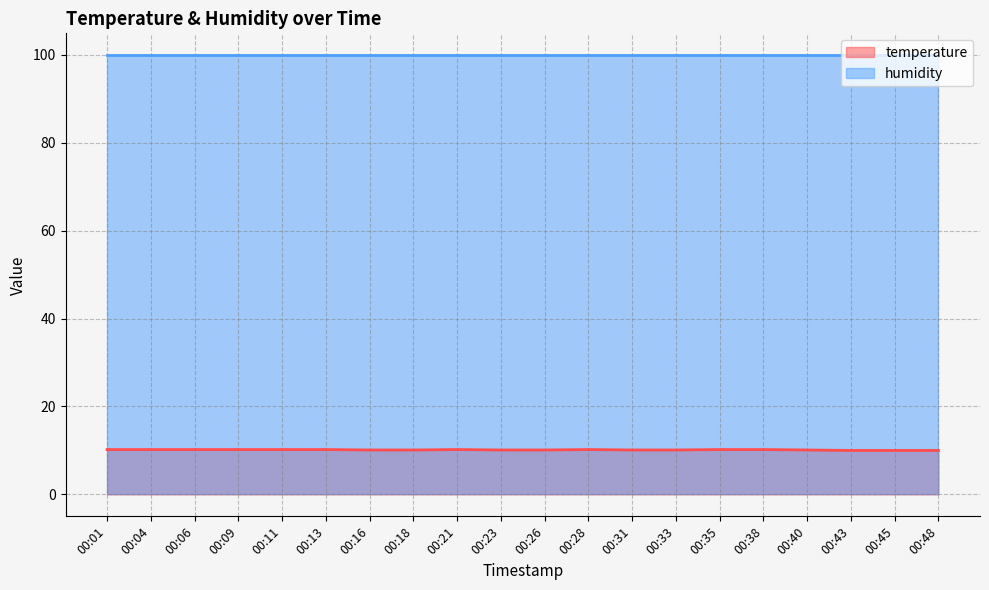

Which label corresponds to the smallest value in the chart?

00:43